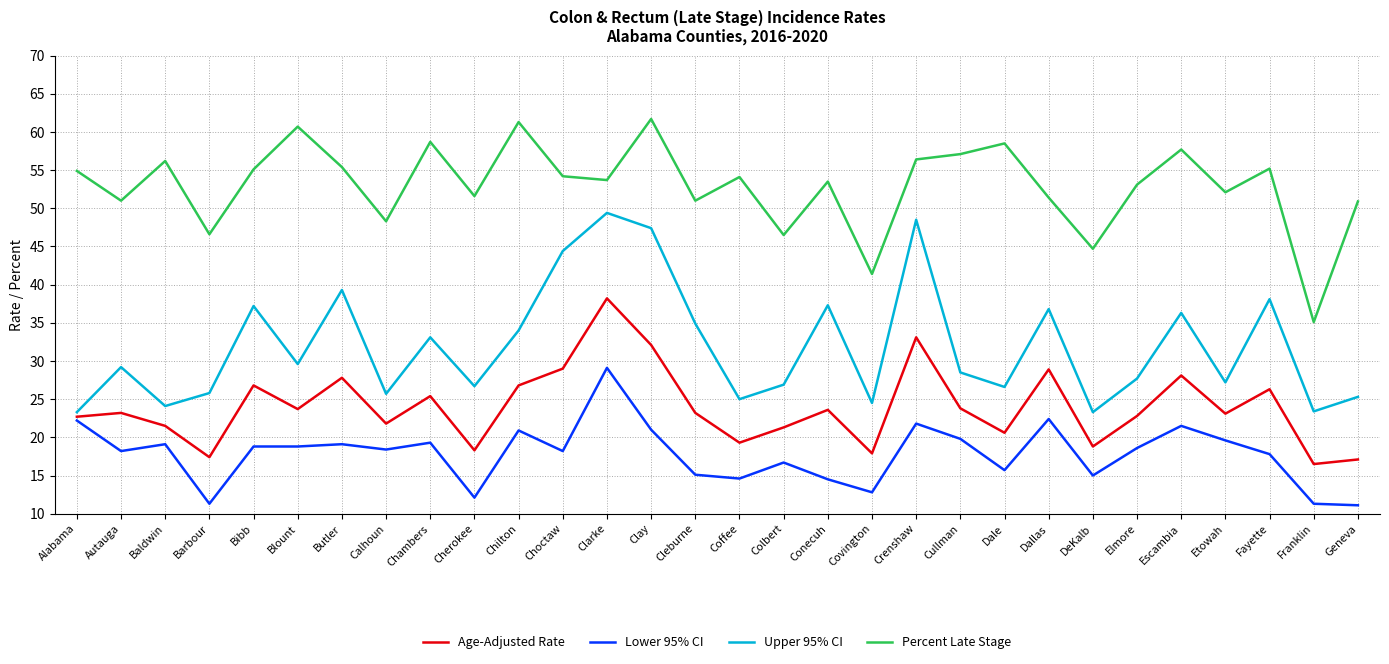

What position from the right is Alabama?

30